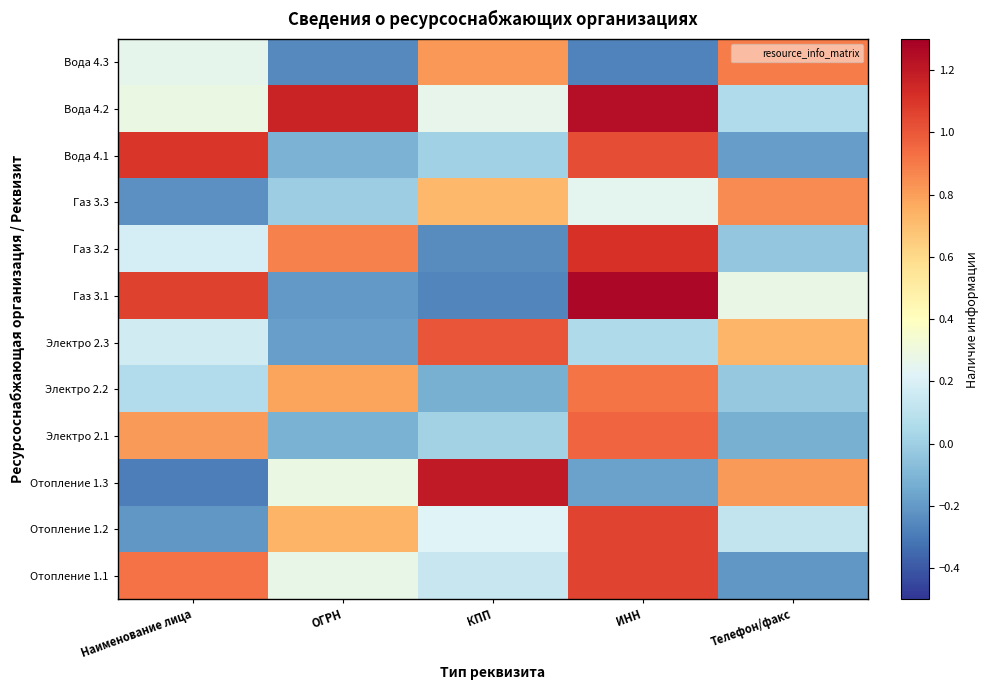

Rank the series by their maximum value, from highest to lowest.

Газ 3.1, Вода 4.2, Отопление 1.3, Газ 3.2, Вода 4.1, Отопление 1.2, Отопление 1.1, Электро 2.3, Электро 2.1, Электро 2.2, Вода 4.3, Газ 3.3